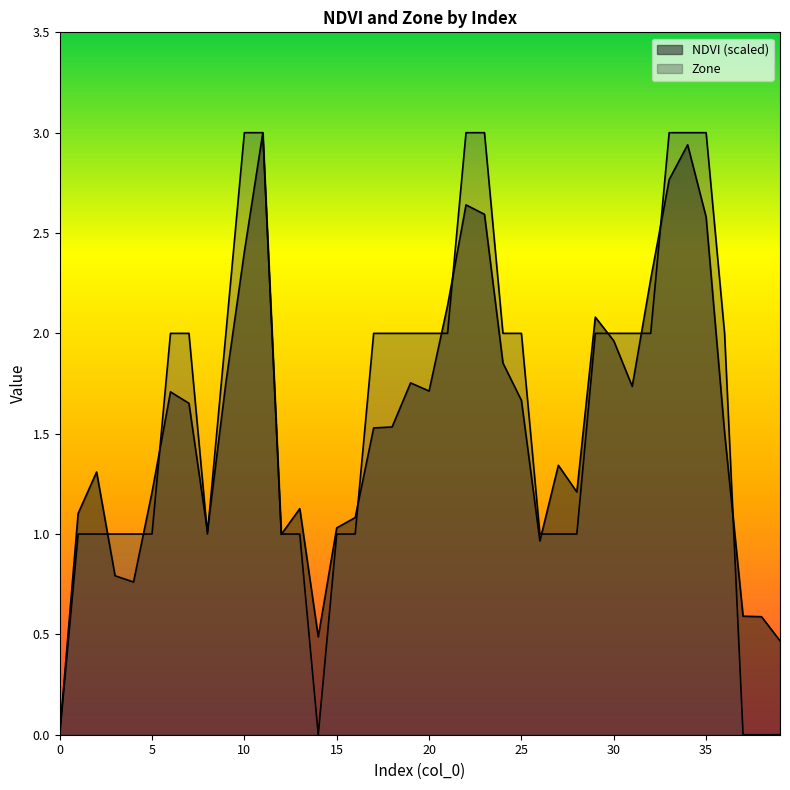

At which category is the sum across all series the highest?

11